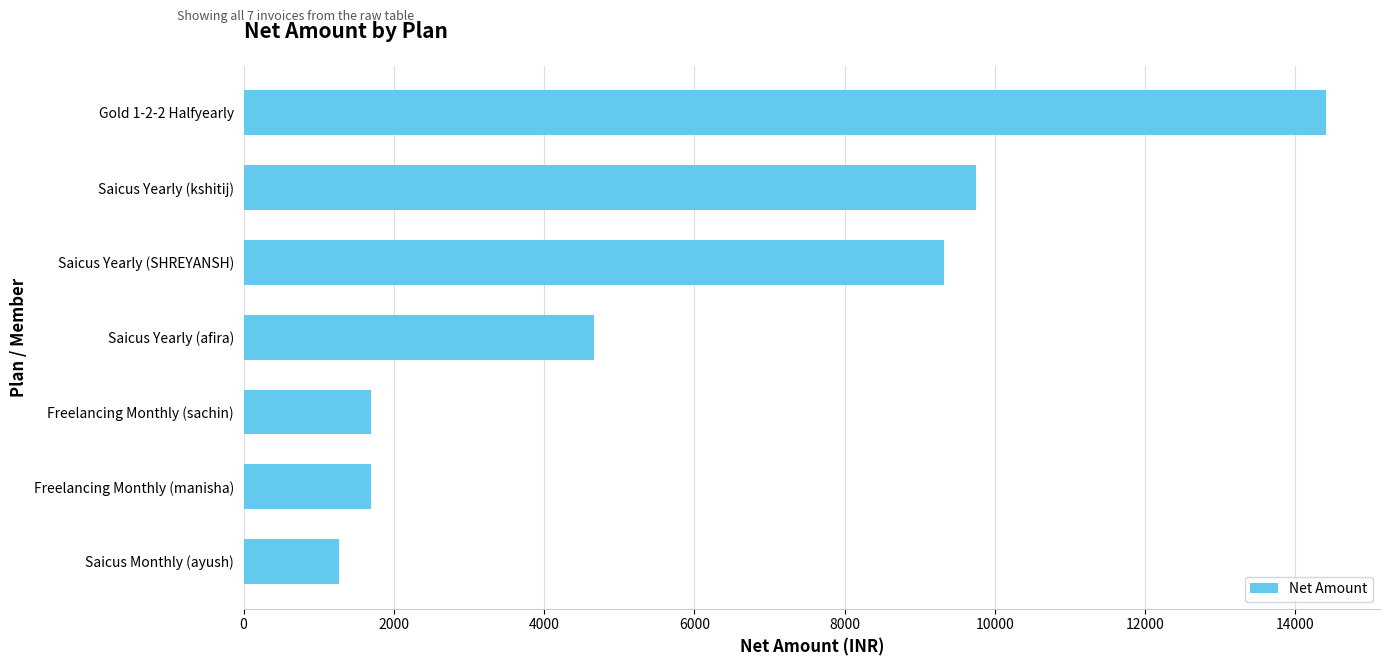

Read the value at Freelancing Monthly (sachin).

1694.9